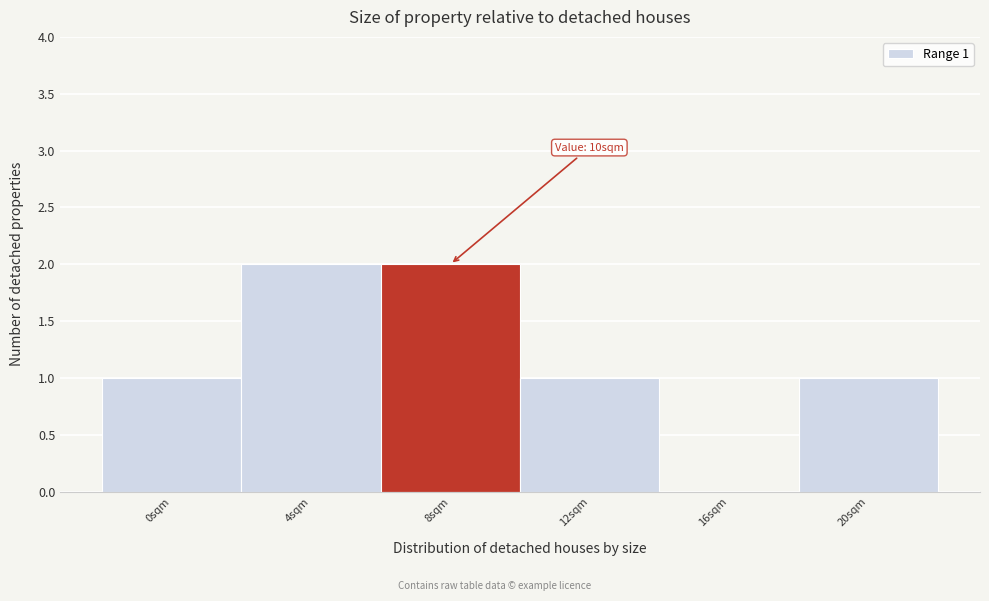

Reading left to right, list all the values displayed in this chart.

0sqm=1	4sqm=2	8sqm=2	12sqm=1	16sqm=0	20sqm=1